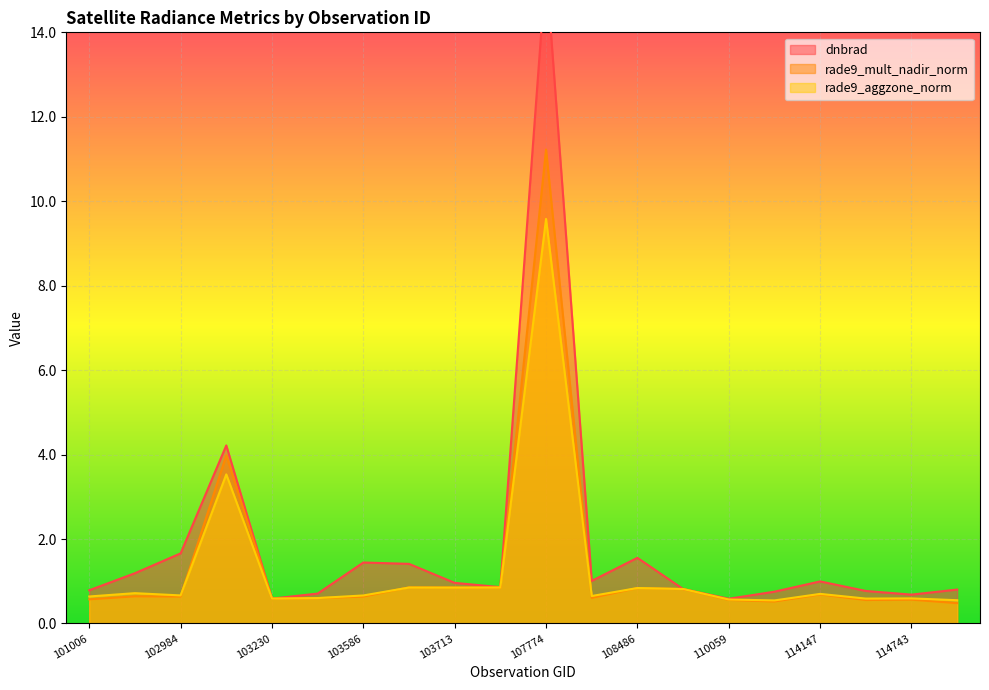

How many times do rade9_mult_nadir_norm and rade9_aggzone_norm cross each other?

4